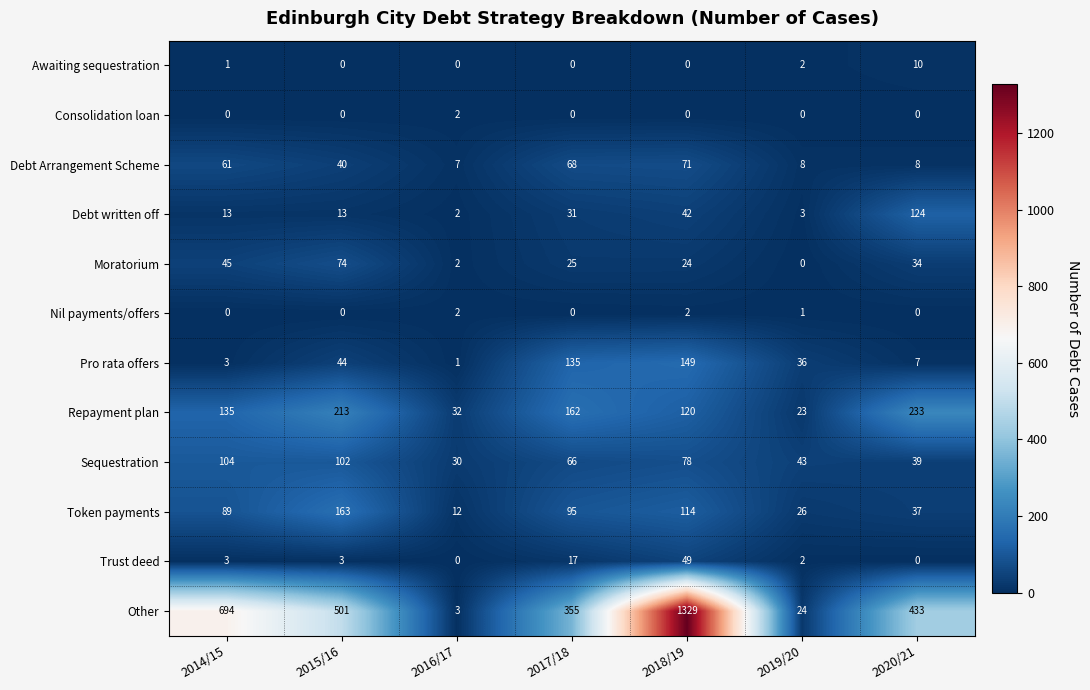

What is the sum of the Token payments values at 2016/17 and 2014/15?

101